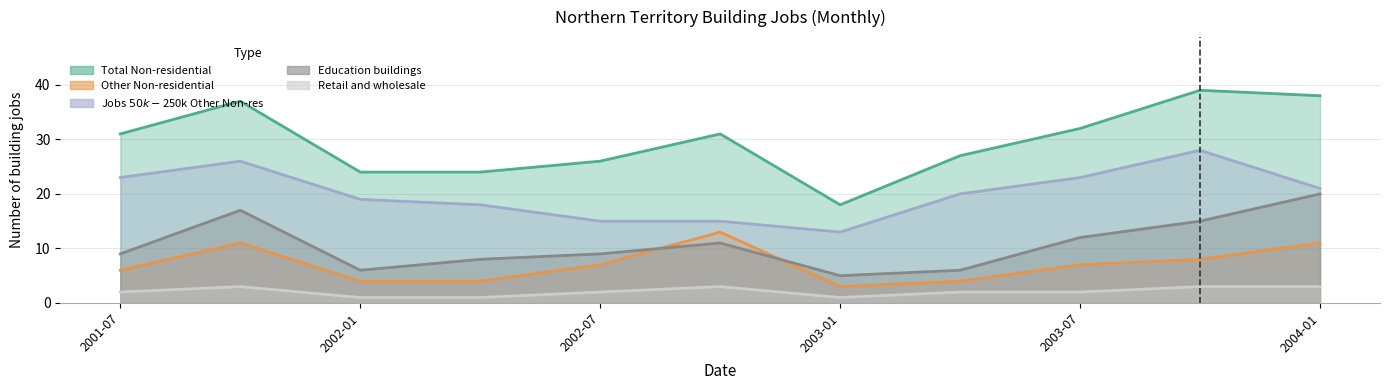

At which category is the sum across all series the highest?

2001-10